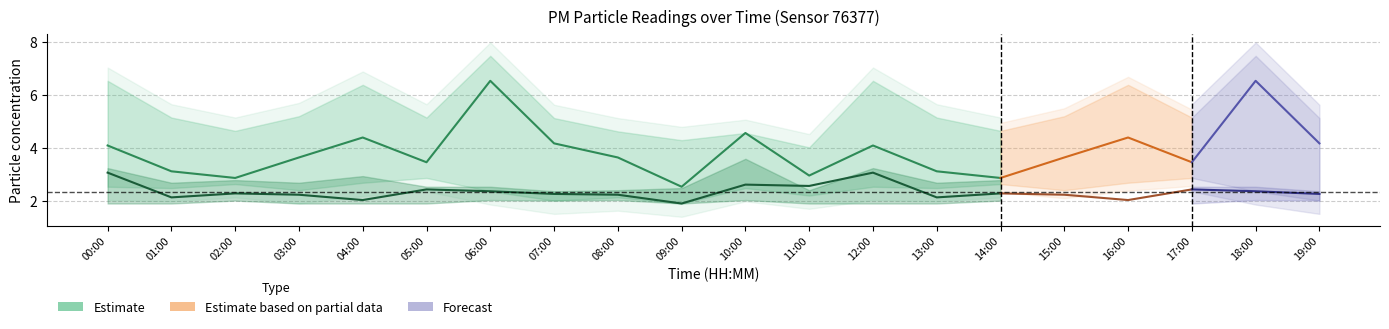

At which category is the sum across all series the highest?

06:00